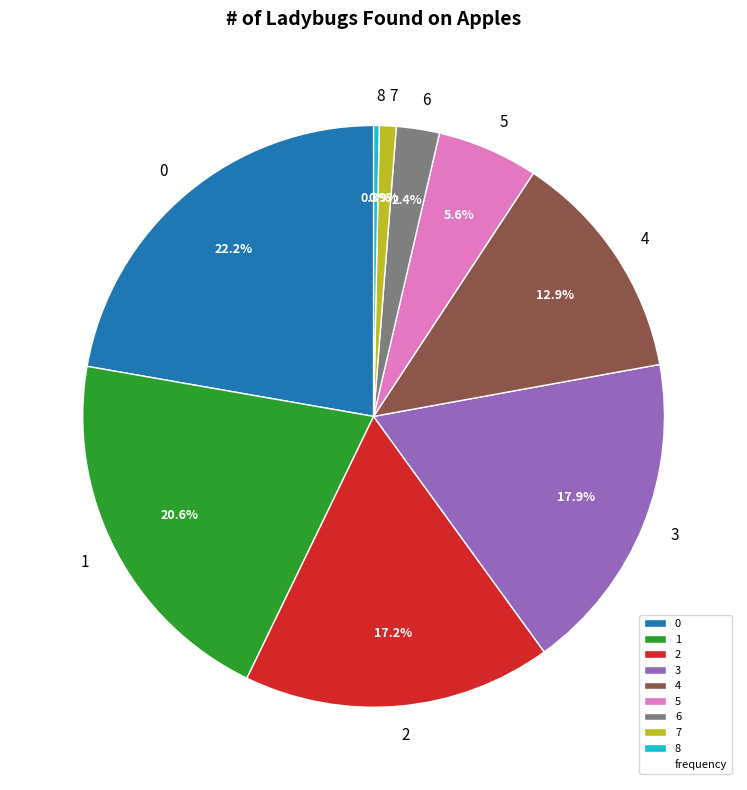

Which has a higher value, 6 or 5?

5